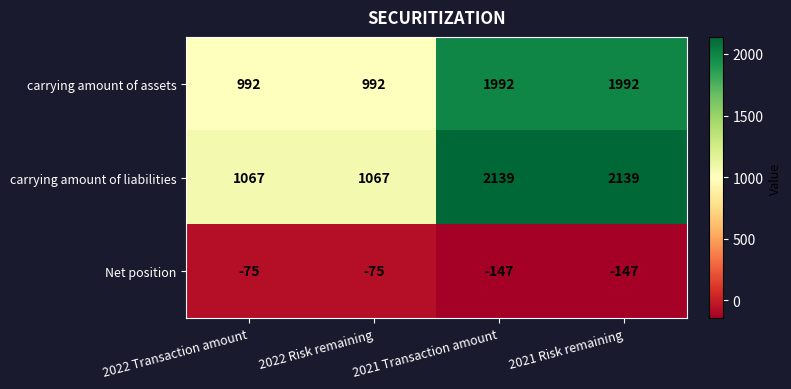

What is the total value across all series at 2021 Transaction amount?

3984